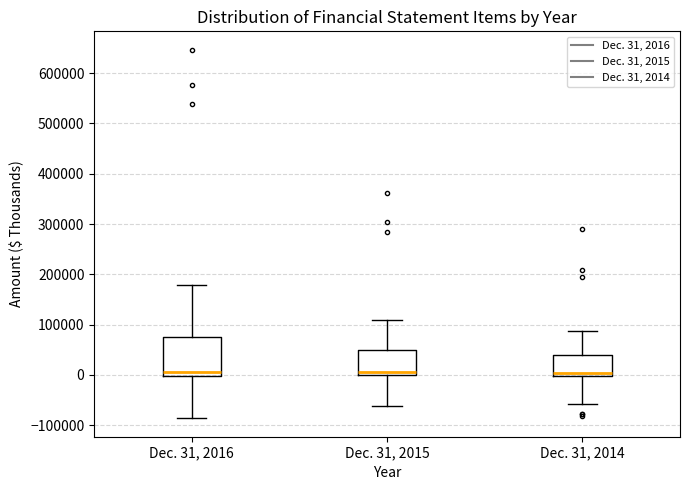

Which box is the tallest, from its lower edge to its upper edge?

Dec. 31, 2016